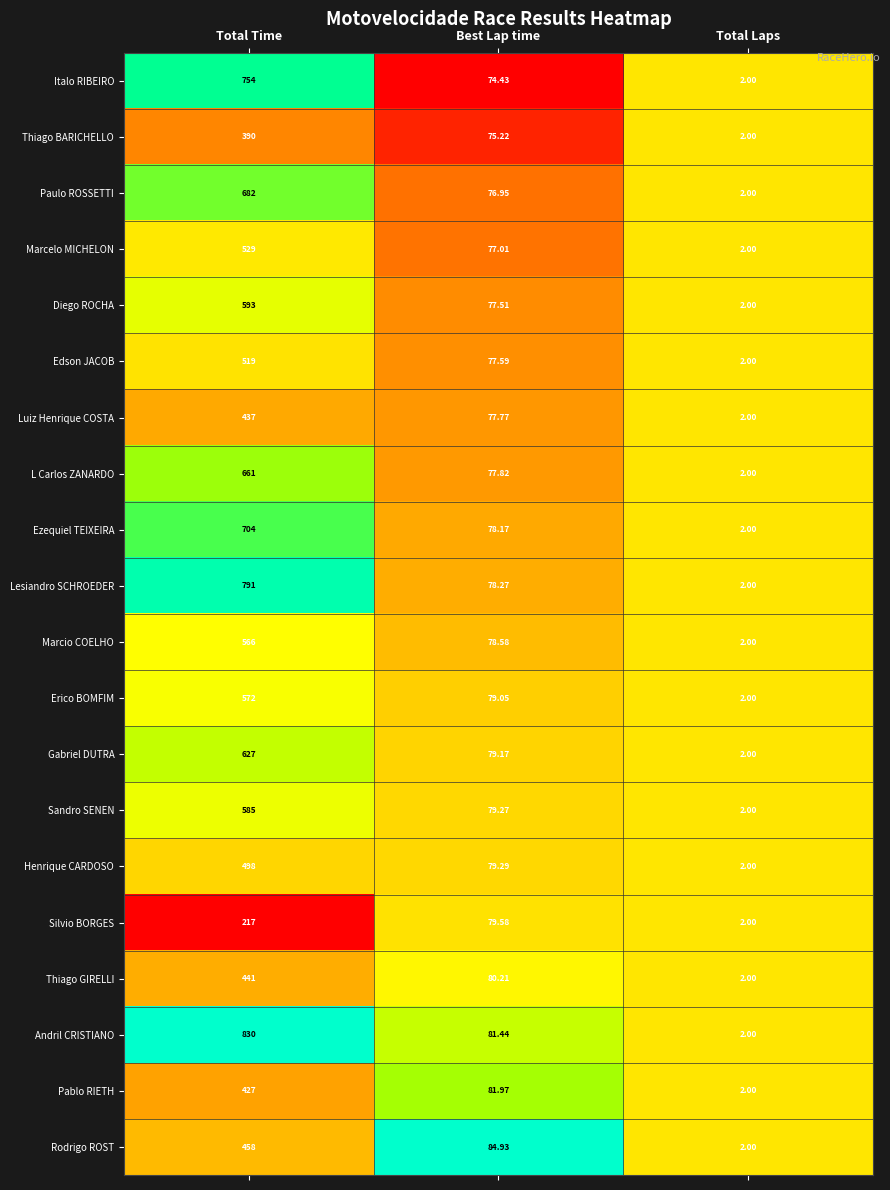

Rank the categories by Thiago GIRELLI value from lowest to highest.

Total Laps, Best Lap time, Total Time